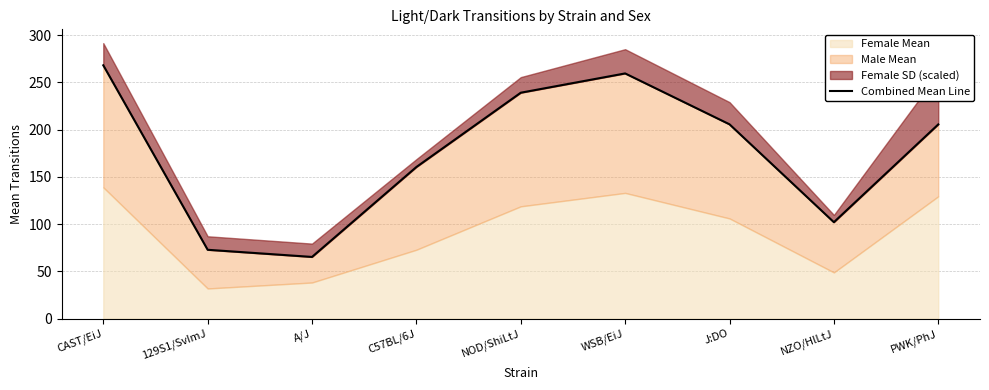

Where is the first local maximum?

WSB/EiJ